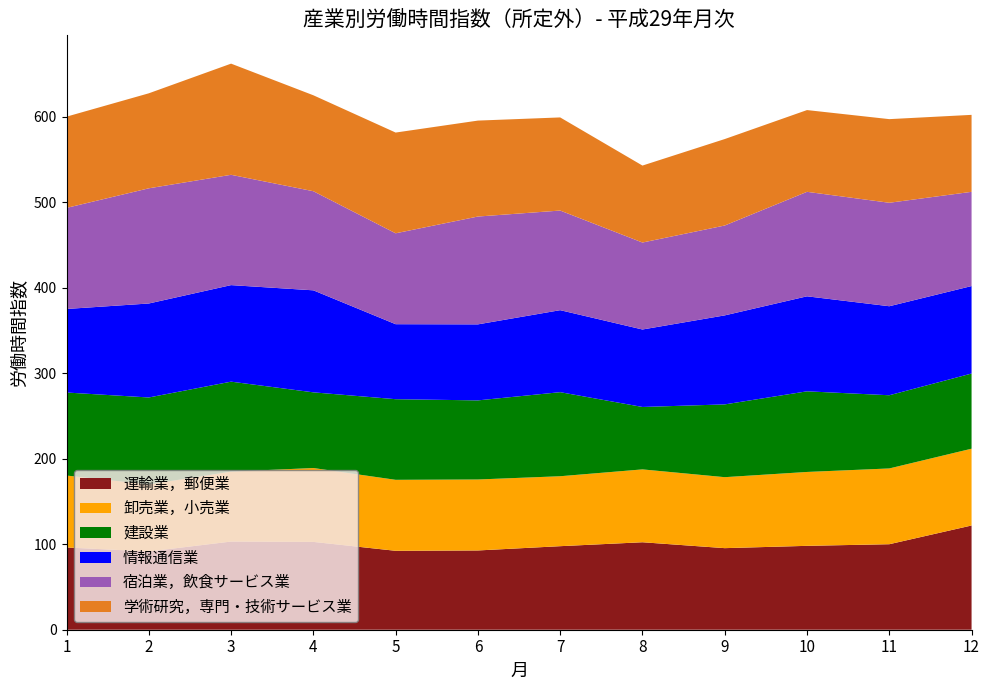

Reading left to right, extract all data points from this chart.

運輸業，郵便業: 96.2	91.5	103.1	102.7	92.3	92.7	97.7	102.3	95.4	98.1	100.0	121.9
卸売業，小売業: 84.1	78.4	81.8	86.4	83.0	83.0	81.8	85.2	83.0	86.4	88.6	89.8
建設業: 97.1	101.7	105.2	88.5	94.3	92.5	98.3	73.0	85.1	94.3	85.6	87.9
情報通信業: 97.7	109.9	112.9	119.3	87.7	88.9	95.9	90.6	104.1	111.1	104.1	102.3
宿泊業，飲食サービス業: 118.2	134.7	129.0	115.9	106.3	126.1	116.5	101.7	105.1	122.2	121.0	110.2
学術研究，専門・技術サービス業: 106.7	111.1	130.0	112.2	117.8	112.2	108.9	90.0	101.1	95.6	97.8	90.0